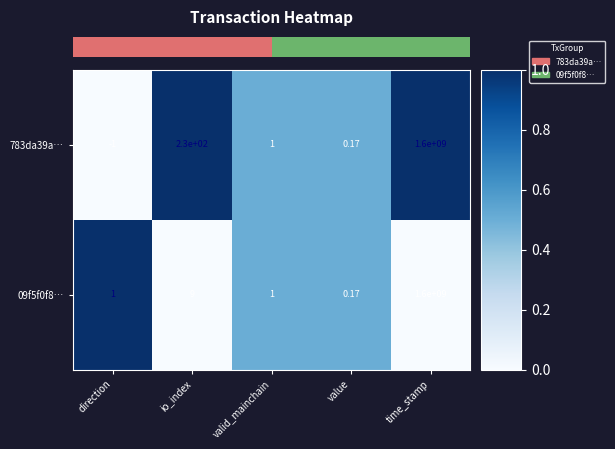

Which series has the largest total across all categories?

783da39a…